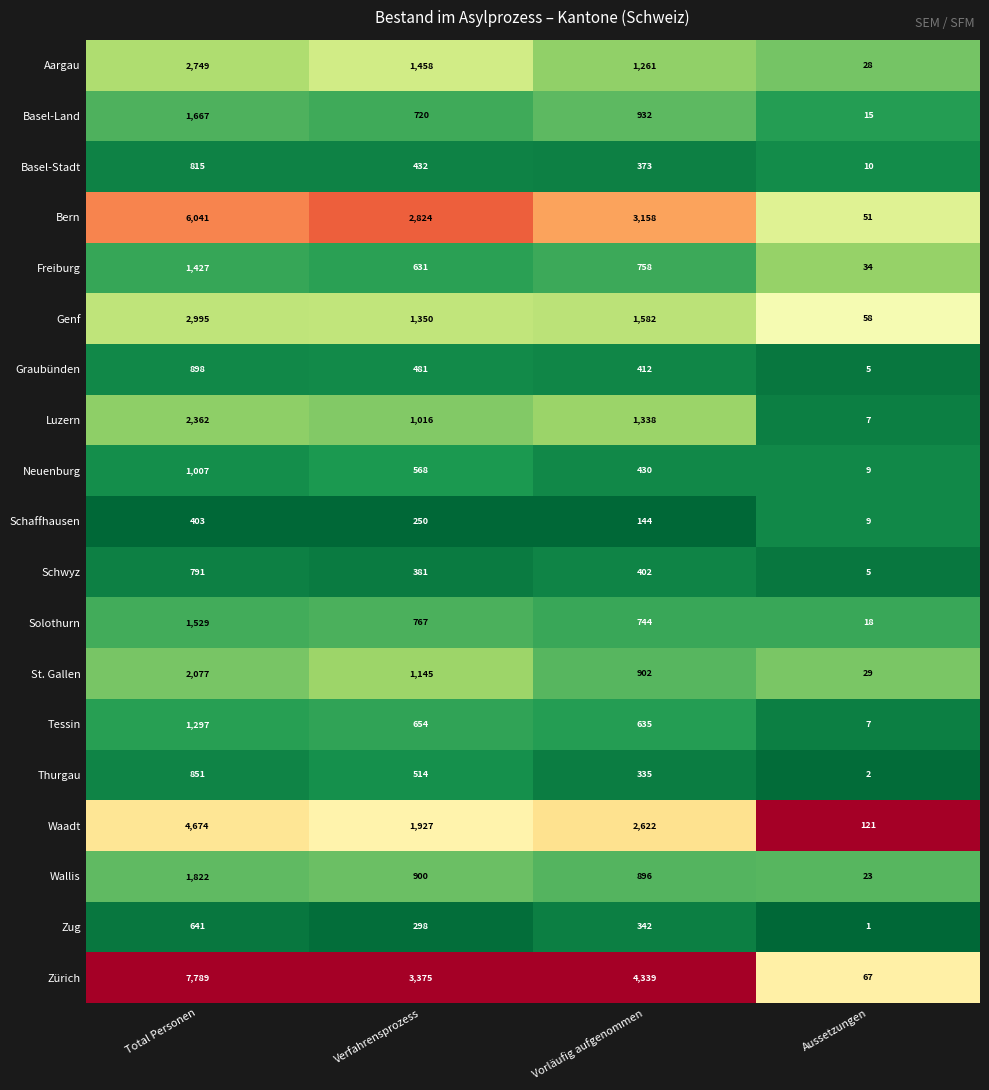

The Luzern series shows 896 at 2. True or false?

False